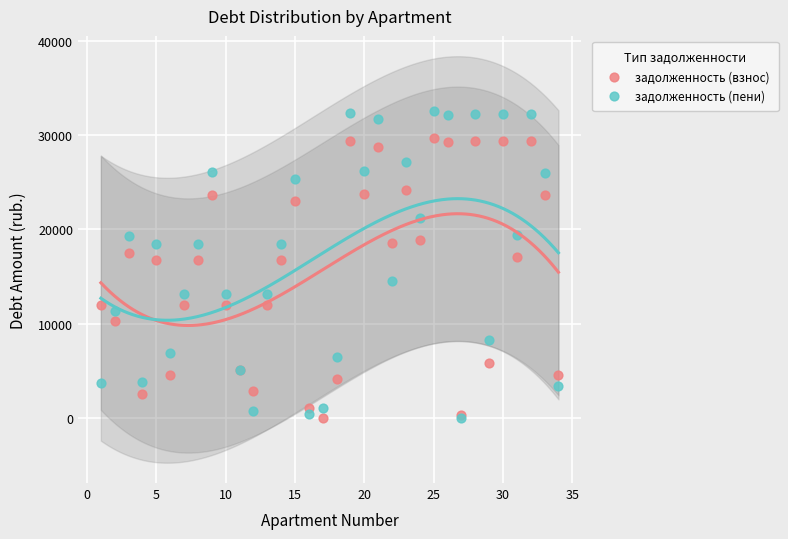

What are all the series names shown in the legend?

задолженность (взнос), задолженность (пени)